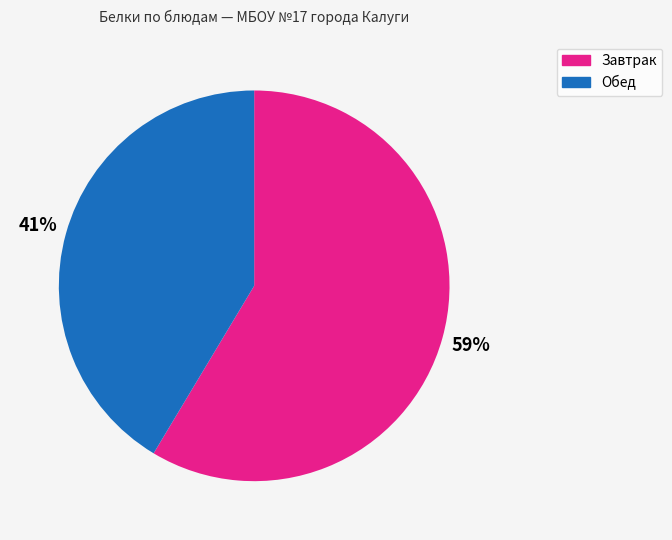

Is Завтрак the majority of the pie?

Yes